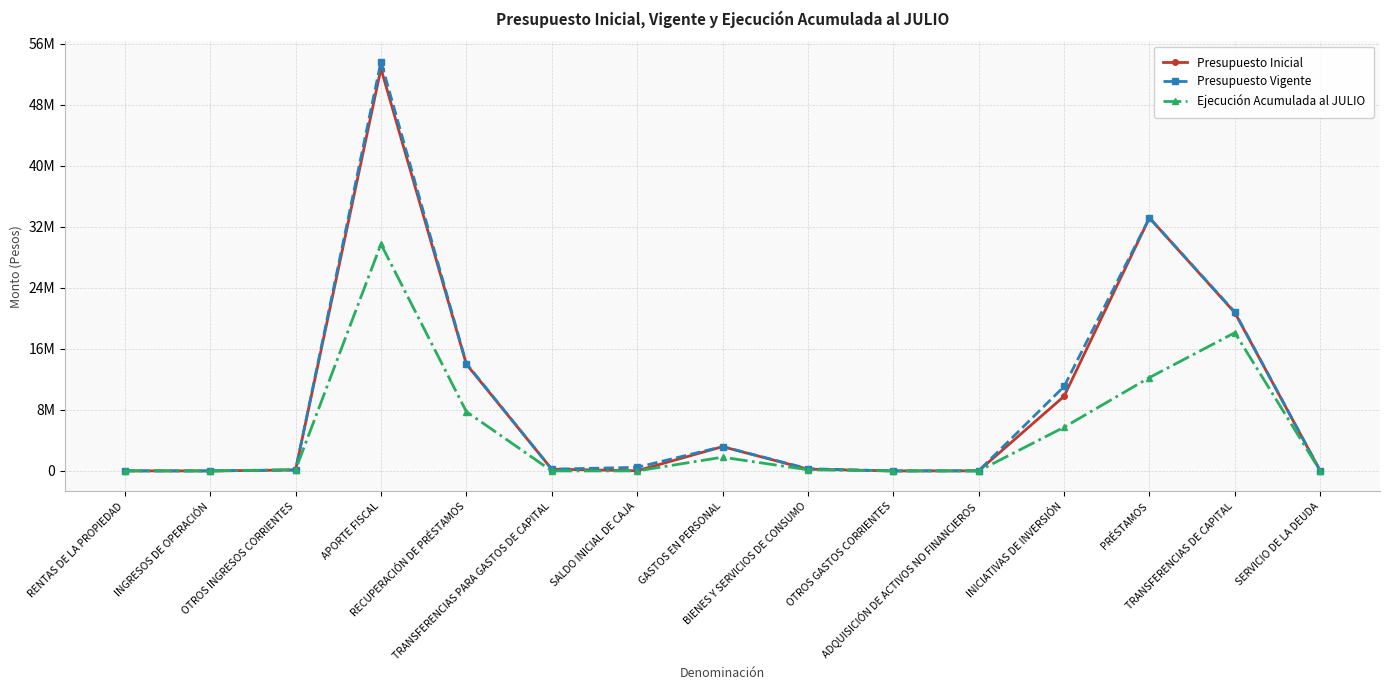

What is the label of the 11th point from the left?

ADQUISICIÓN DE ACTIVOS NO FINANCIEROS